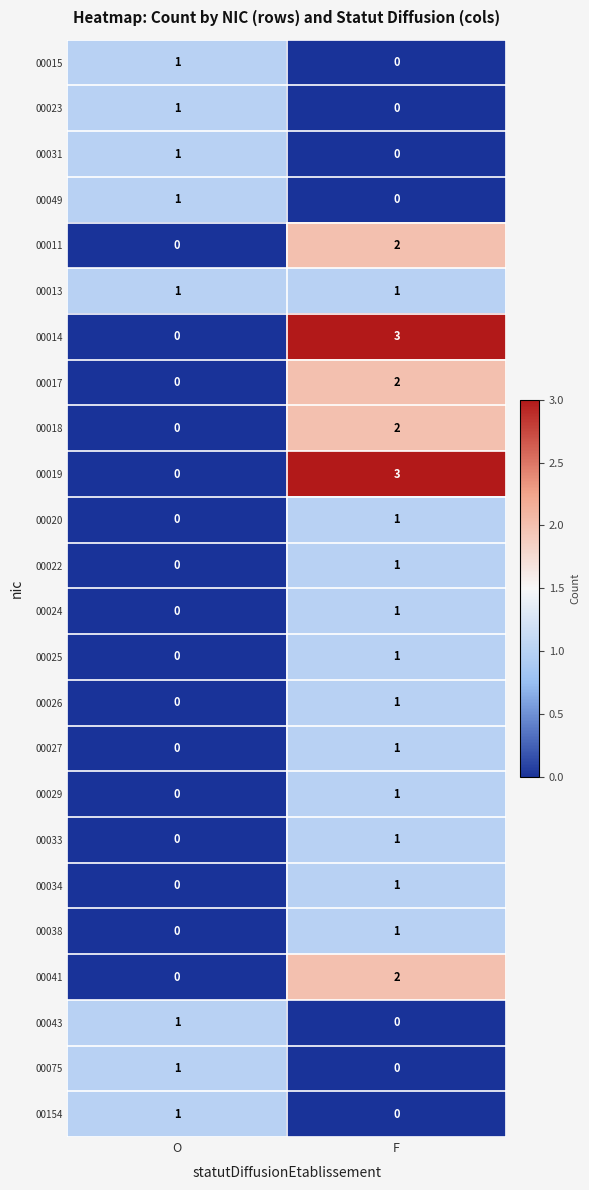

At which label is 00029 closest to 0?

O